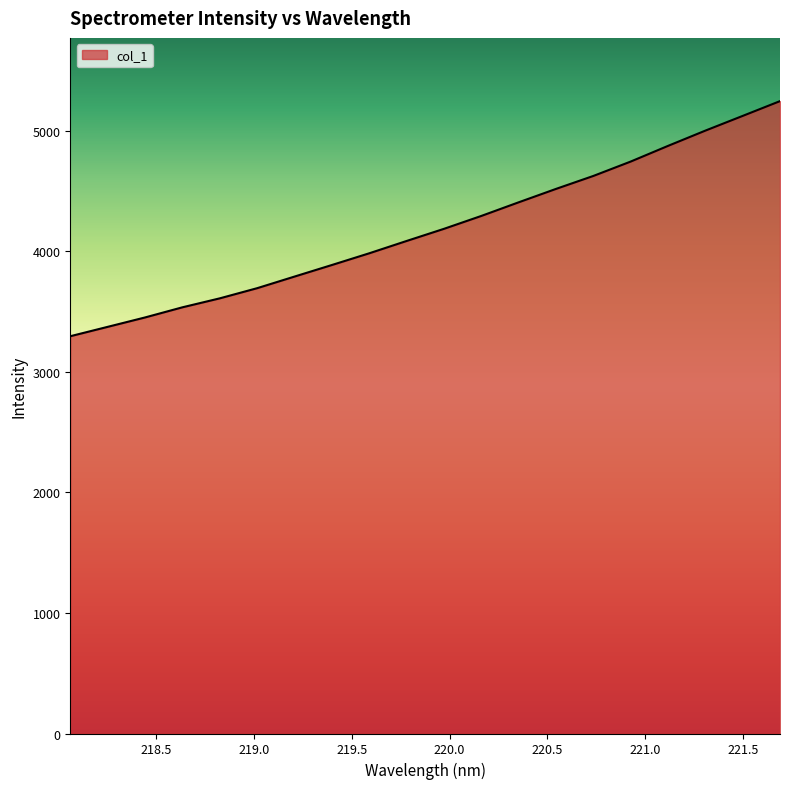

What is the maximum value shown in the chart?

5247.3